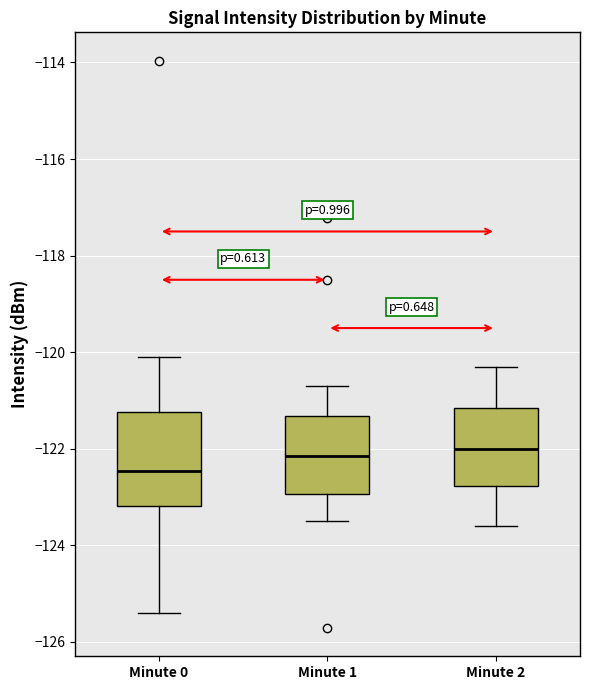

Where does the median line of the box for Minute 1 sit on the y-axis? The values are not printed on the chart, so give them approximately, as read against the axis.

-122.2